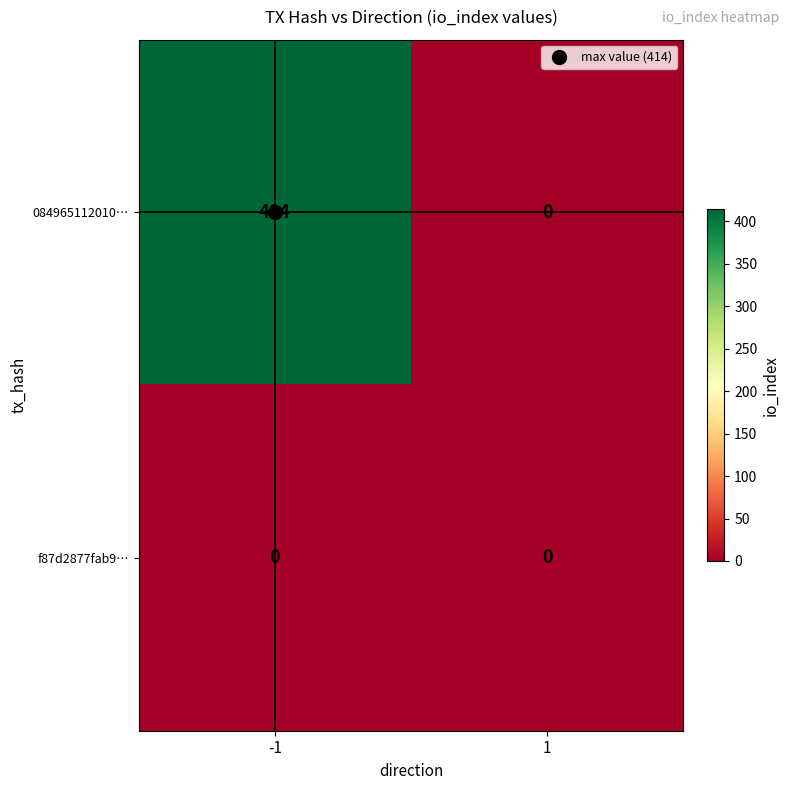

What is the approximate value of 084965112010… at -1, to the nearest 10?

410